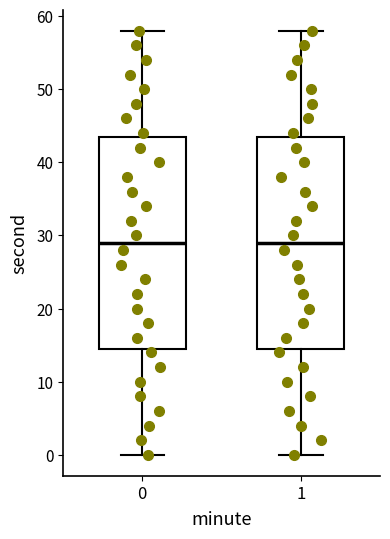

Where is the upper edge of the box at x = 0 on the y-axis? The values are not printed on the chart, so give them approximately, as read against the axis.

44